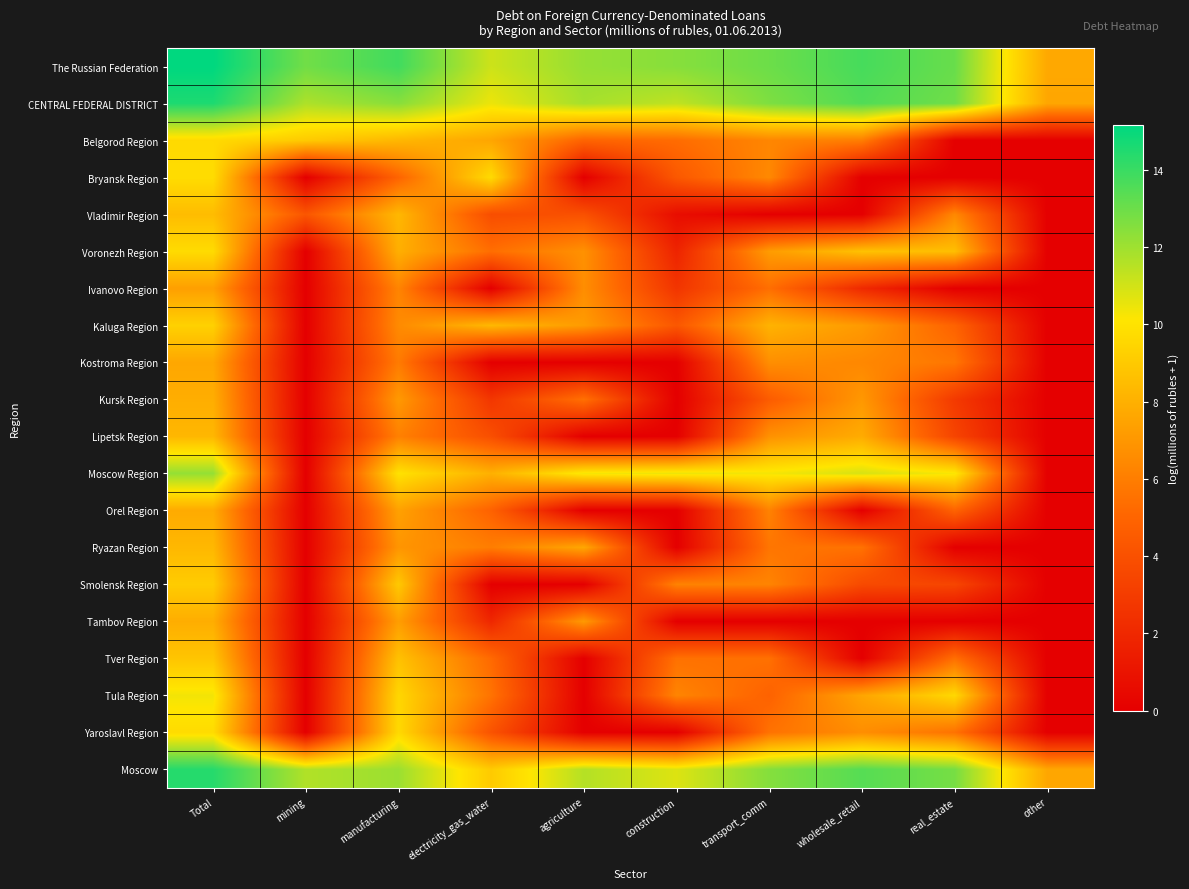

Reading left to right, transcribe all the data shown in this chart.

The Russian Federation: Total=15.2	mining=12.9	manufacturing=13.9	electricity_gas_water=11.1	agriculture=12.2	construction=12.5	transport_comm=13.0	wholesale_retail=13.7	real_estate=13.1	other=7.7
CENTRAL FEDERAL DISTRICT: Total=14.6	mining=11.7	manufacturing=12.5	electricity_gas_water=10.5	agriculture=11.9	construction=11.3	transport_comm=12.7	wholesale_retail=13.5	real_estate=12.9	other=7.6
Belgorod Region: Total=9.7	mining=9.0	manufacturing=8.3	electricity_gas_water=7.6	agriculture=4.9	construction=5.3	transport_comm=6.3	wholesale_retail=6.0	real_estate=0.0	other=0.0
Bryansk Region: Total=9.8	mining=0.0	manufacturing=5.0	electricity_gas_water=9.7	agriculture=0.0	construction=4.4	transport_comm=6.5	wholesale_retail=0.0	real_estate=0.0	other=0.0
Vladimir Region: Total=8.5	mining=4.3	manufacturing=8.3	electricity_gas_water=3.9	agriculture=4.0	construction=0.7	transport_comm=0.0	wholesale_retail=0.0	real_estate=6.4	other=0.0
Voronezh Region: Total=9.7	mining=0.0	manufacturing=8.0	electricity_gas_water=5.4	agriculture=6.8	construction=1.8	transport_comm=7.2	wholesale_retail=8.7	real_estate=8.6	other=0.0
Ivanovo Region: Total=7.3	mining=0.0	manufacturing=6.3	electricity_gas_water=0.0	agriculture=6.6	construction=2.6	transport_comm=5.4	wholesale_retail=2.1	real_estate=0.0	other=0.0
Kaluga Region: Total=9.3	mining=0.0	manufacturing=6.5	electricity_gas_water=8.3	agriculture=7.2	construction=4.3	transport_comm=8.1	wholesale_retail=7.1	real_estate=4.9	other=0.0
Kostroma Region: Total=7.6	mining=0.0	manufacturing=5.9	electricity_gas_water=0.0	agriculture=0.0	construction=0.0	transport_comm=6.7	wholesale_retail=6.4	real_estate=5.7	other=0.0
Kursk Region: Total=7.9	mining=0.0	manufacturing=7.1	electricity_gas_water=2.7	agriculture=5.5	construction=0.0	transport_comm=4.6	wholesale_retail=7.0	real_estate=2.9	other=0.0
Lipetsk Region: Total=8.3	mining=0.0	manufacturing=6.1	electricity_gas_water=3.9	agriculture=0.0	construction=0.0	transport_comm=6.8	wholesale_retail=7.8	real_estate=3.4	other=0.0
Moscow Region: Total=12.2	mining=0.0	manufacturing=10.0	electricity_gas_water=8.0	agriculture=10.3	construction=10.5	transport_comm=10.3	wholesale_retail=10.9	real_estate=10.2	other=0.0
Orel Region: Total=7.8	mining=0.0	manufacturing=7.4	electricity_gas_water=4.9	agriculture=0.0	construction=0.0	transport_comm=6.2	wholesale_retail=0.0	real_estate=5.0	other=0.0
Ryazan Region: Total=8.3	mining=0.0	manufacturing=6.9	electricity_gas_water=6.0	agriculture=7.6	construction=0.0	transport_comm=5.7	wholesale_retail=5.5	real_estate=0.0	other=0.0
Smolensk Region: Total=9.1	mining=0.0	manufacturing=9.0	electricity_gas_water=0.0	agriculture=0.0	construction=6.2	transport_comm=6.3	wholesale_retail=3.7	real_estate=3.5	other=0.0
Tambov Region: Total=7.9	mining=0.0	manufacturing=7.3	electricity_gas_water=1.9	agriculture=7.1	construction=0.0	transport_comm=0.0	wholesale_retail=0.0	real_estate=0.0	other=0.0
Tver Region: Total=8.8	mining=0.0	manufacturing=8.7	electricity_gas_water=5.2	agriculture=0.0	construction=5.5	transport_comm=5.5	wholesale_retail=0.0	real_estate=5.4	other=0.0
Tula Region: Total=10.3	mining=0.0	manufacturing=9.5	electricity_gas_water=5.6	agriculture=0.0	construction=6.3	transport_comm=4.9	wholesale_retail=7.6	real_estate=9.6	other=0.0
Yaroslavl Region: Total=9.7	mining=0.0	manufacturing=9.6	electricity_gas_water=4.1	agriculture=0.0	construction=0.0	transport_comm=5.5	wholesale_retail=6.7	real_estate=5.6	other=0.0
Moscow: Total=14.4	mining=11.6	manufacturing=12.1	electricity_gas_water=9.0	agriculture=11.6	construction=10.8	transport_comm=12.5	wholesale_retail=13.4	real_estate=12.8	other=7.6